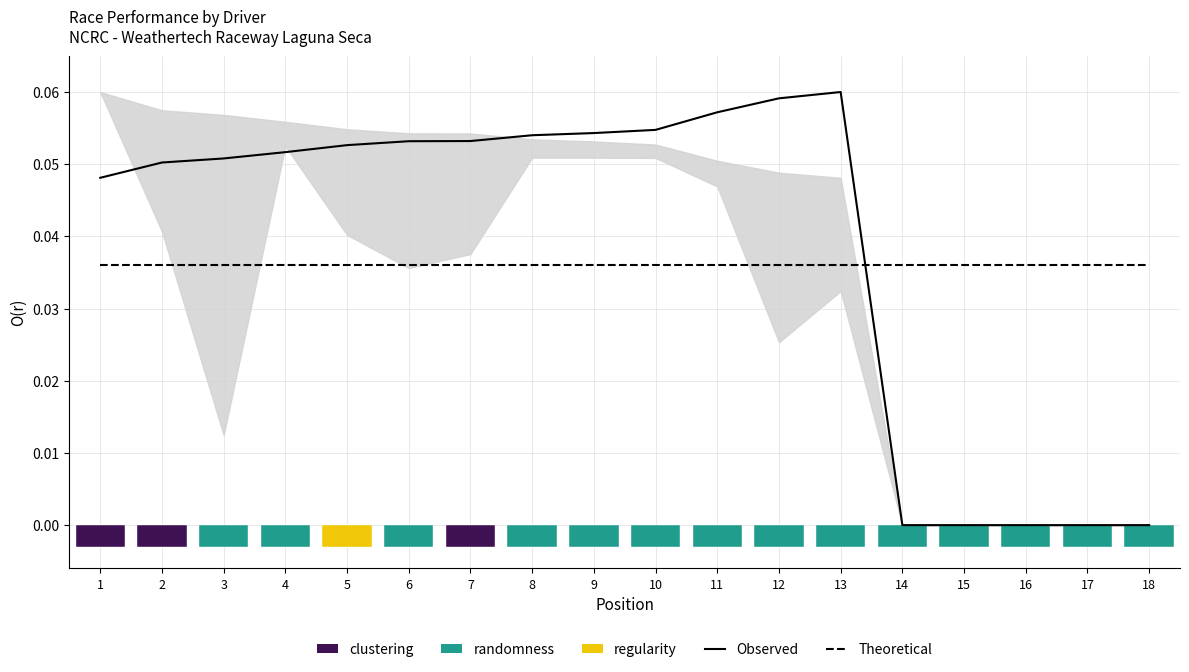

What is the difference between the maximum and minimum values in the Observed series?

0.1